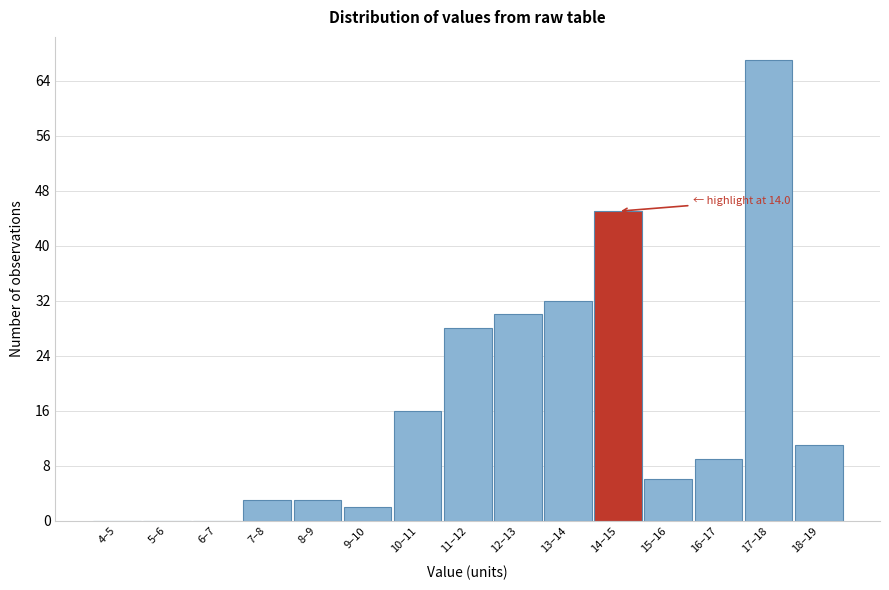

Reading left to right, what are all the values shown in this chart?

4–5=0	5–6=0	6–7=0	7–8=3	8–9=3	9–10=2	10–11=16	11–12=28	12–13=30	13–14=32	14–15=45	15–16=6	16–17=9	17–18=67	18–19=11